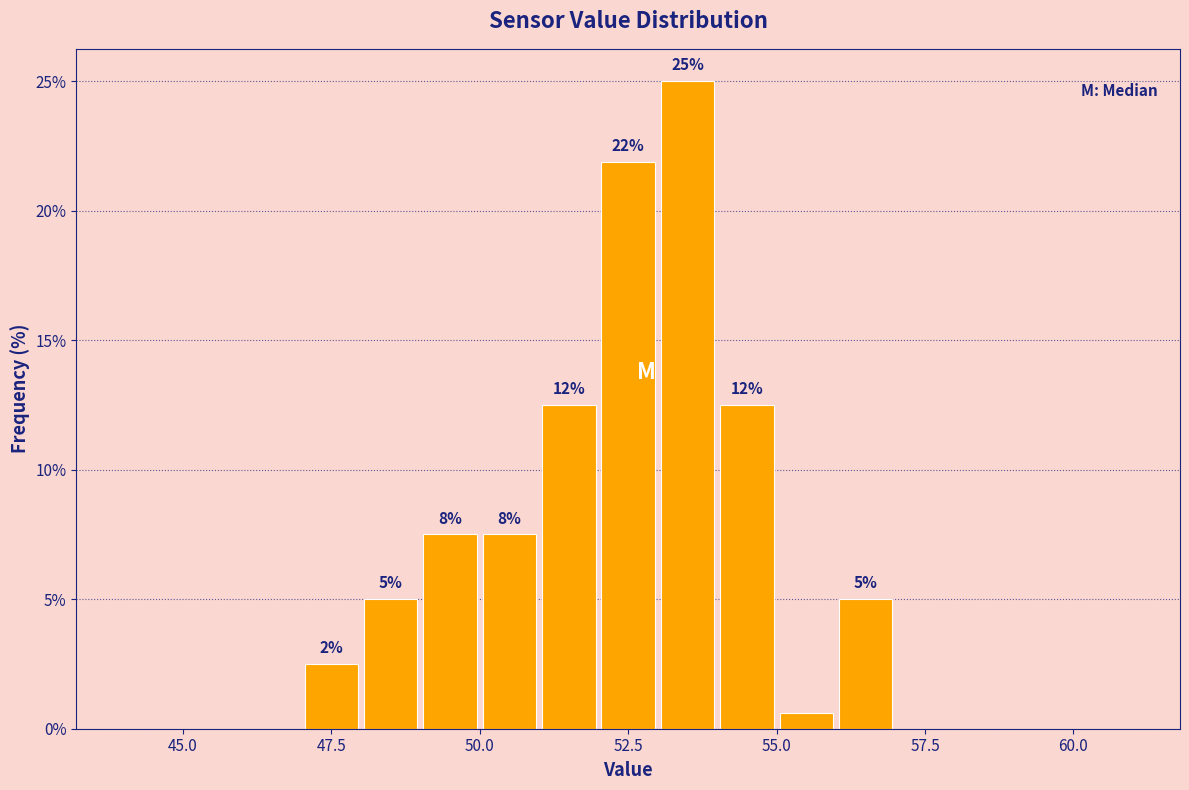

Read against the x-axis, roughly where is the centre of the tallest bar?

53.5